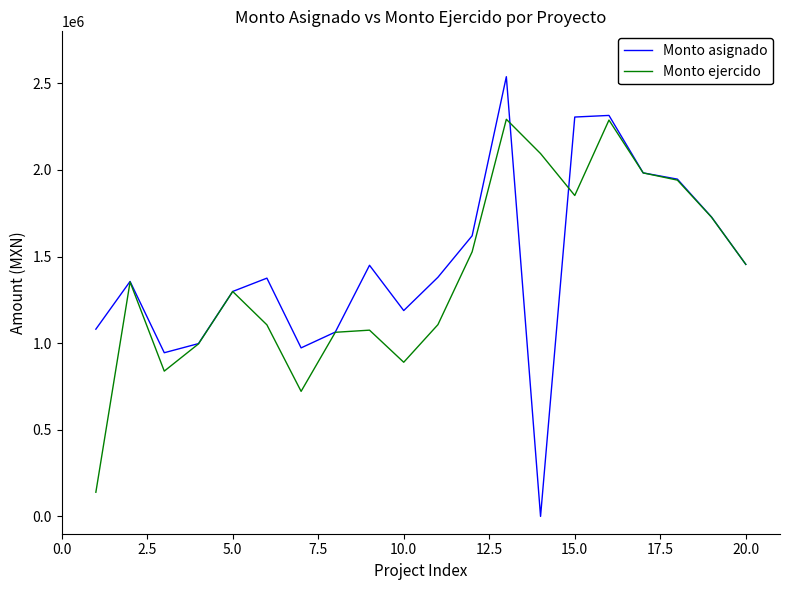

Which series has the widest spread of values?

Monto asignado